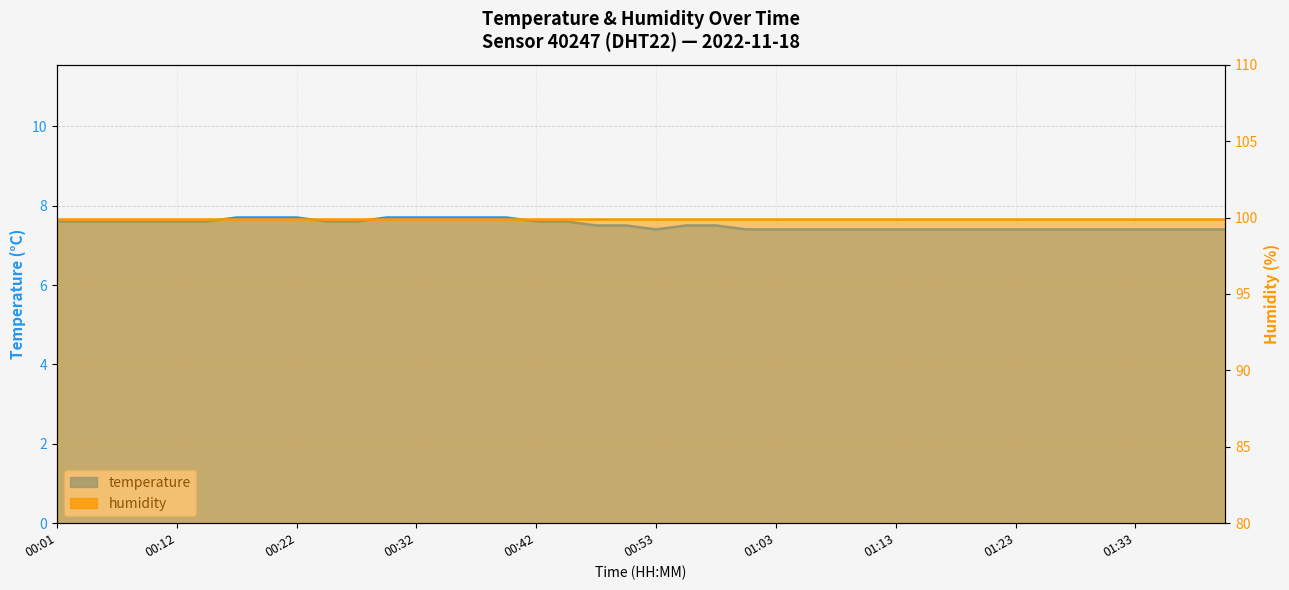

Count the values in the range 7 to 8.

40